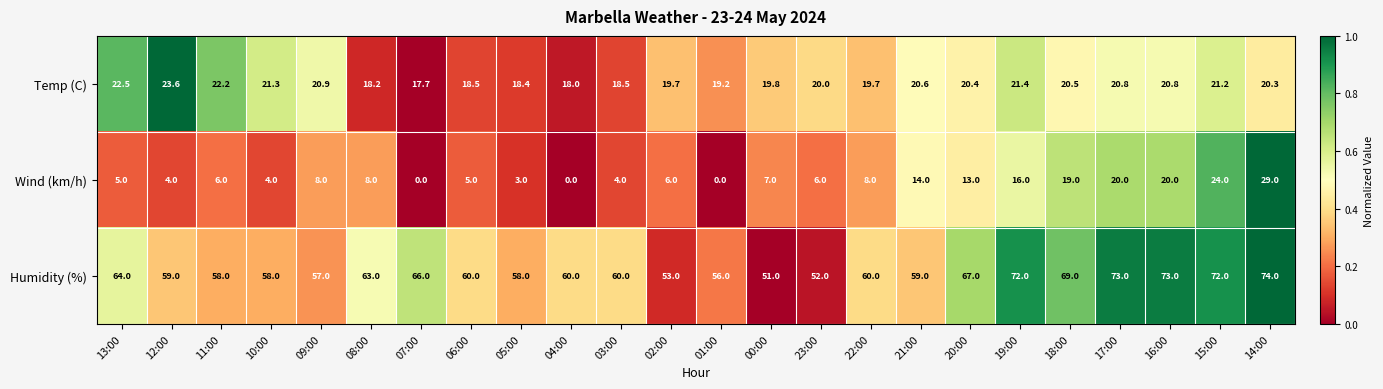

The Temp (C) series shows 21.4 at 19:00. True or false?

True